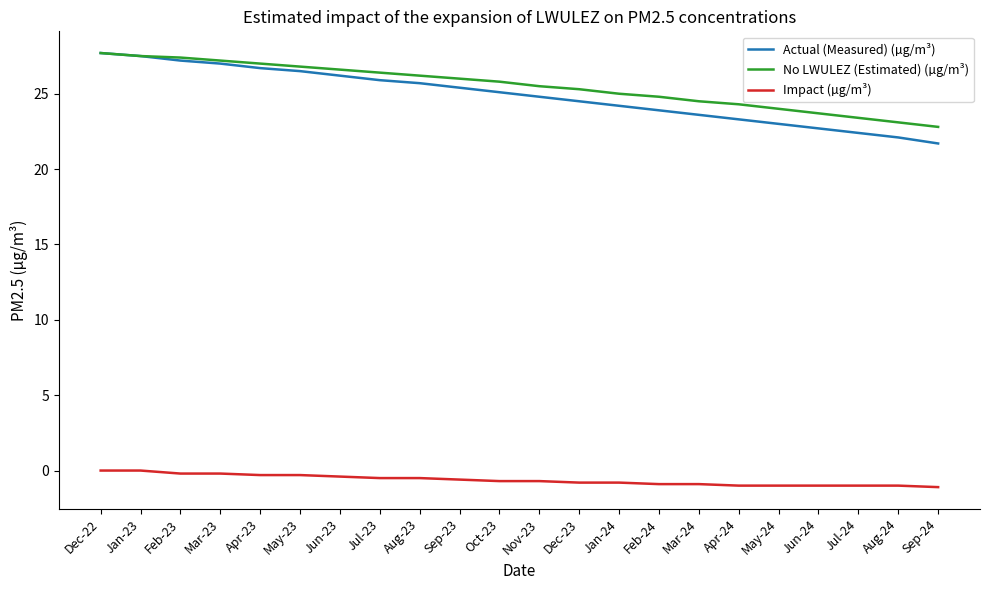

True or false: Actual (Measured) (µg/m³) has a value of 24.5 at Dec-23.

True